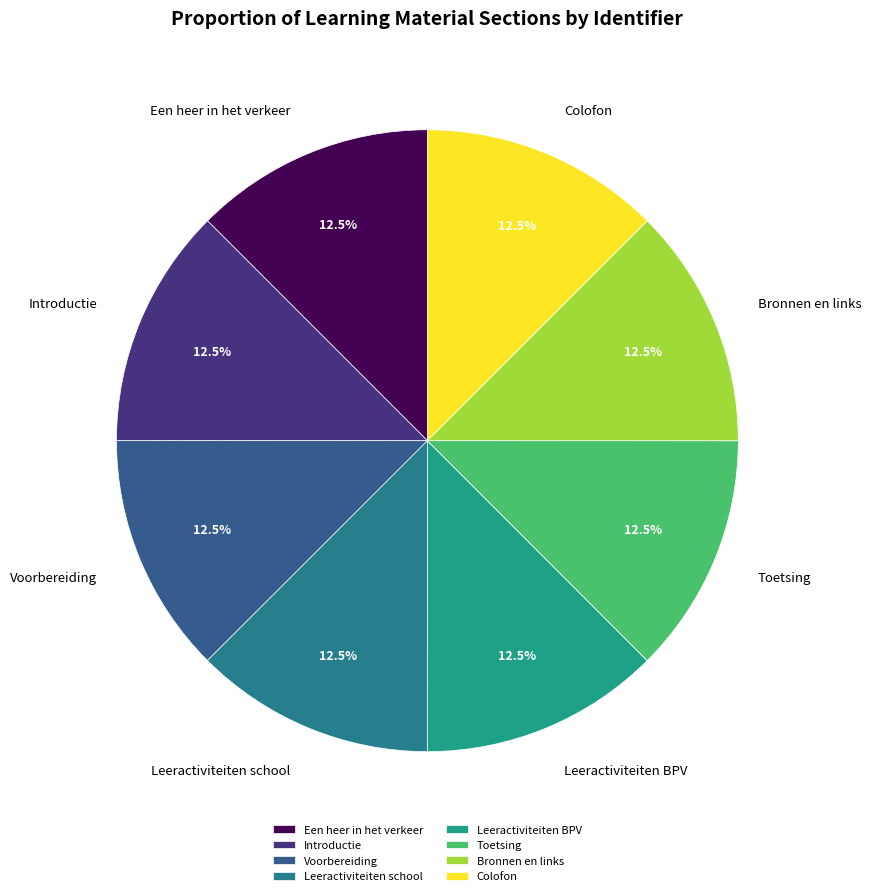

How many segments does this pie chart have?

8